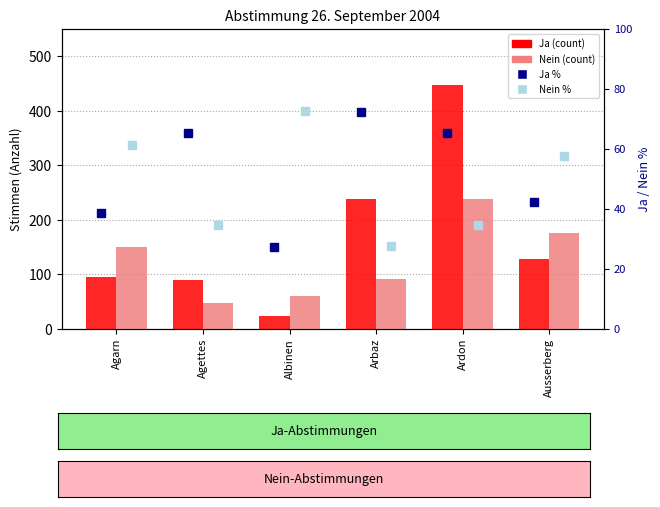

Rank the categories by Ja value from lowest to highest.

Albinen, Agettes, Agarn, Ausserberg, Arbaz, Ardon